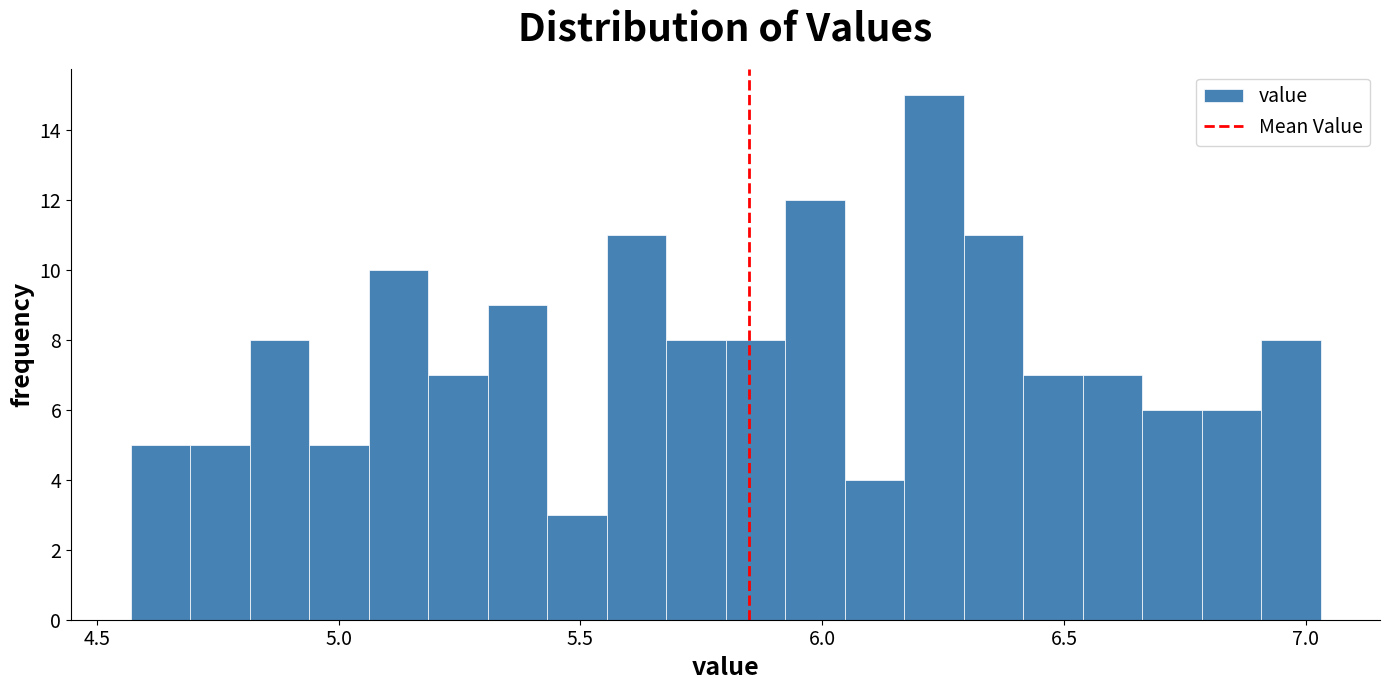

Read against the x-axis, roughly where is the centre of the tallest bar?

6.25